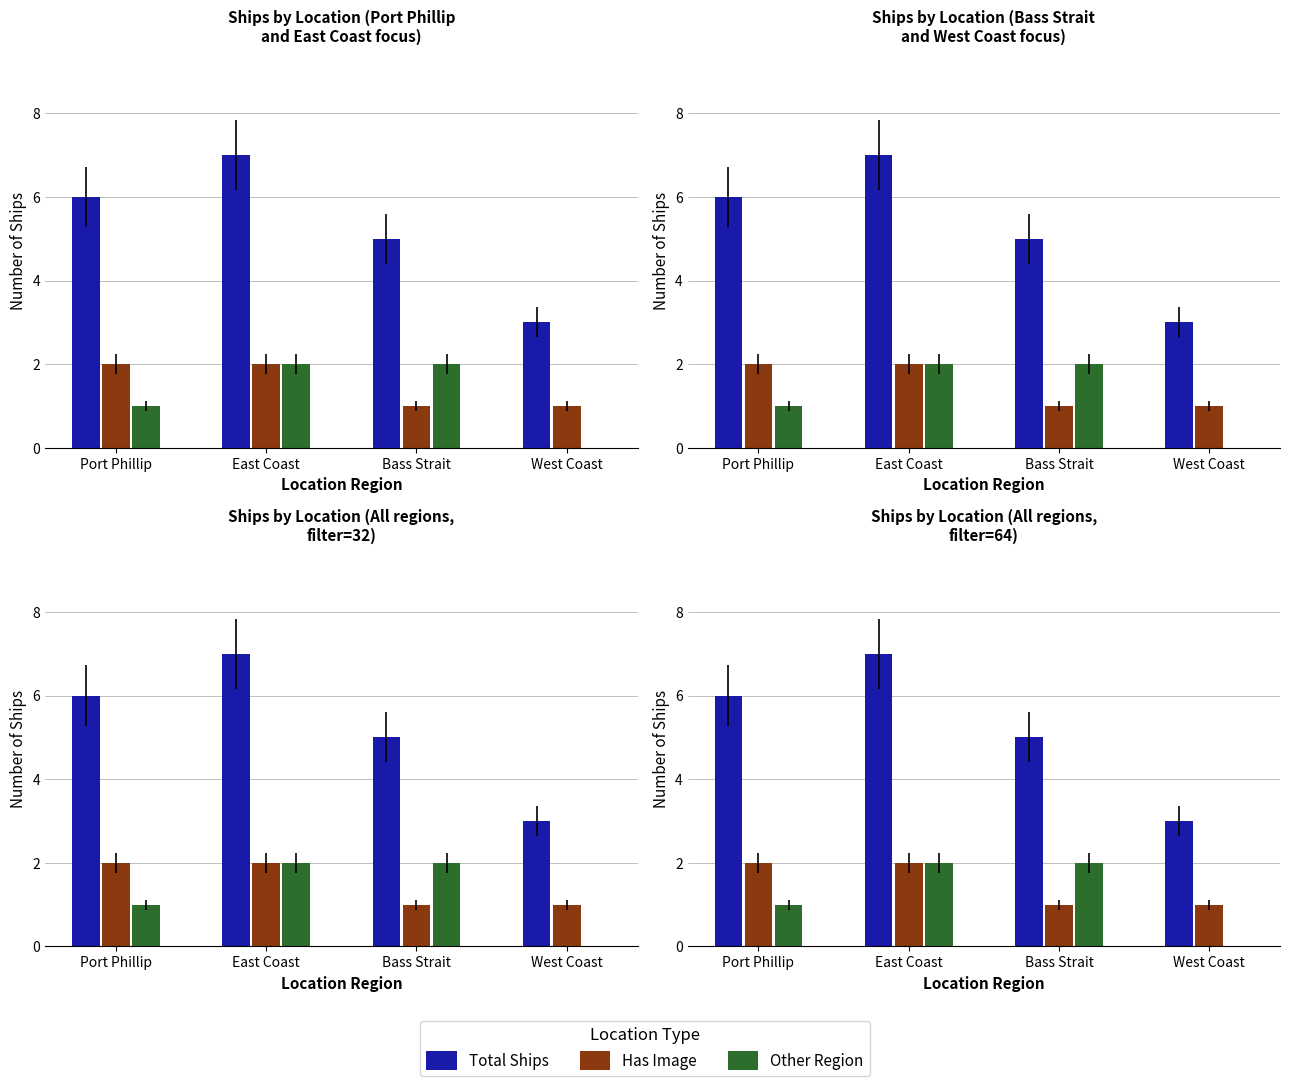

True or false: Total Ships has a value of 3 at West Coast.

True